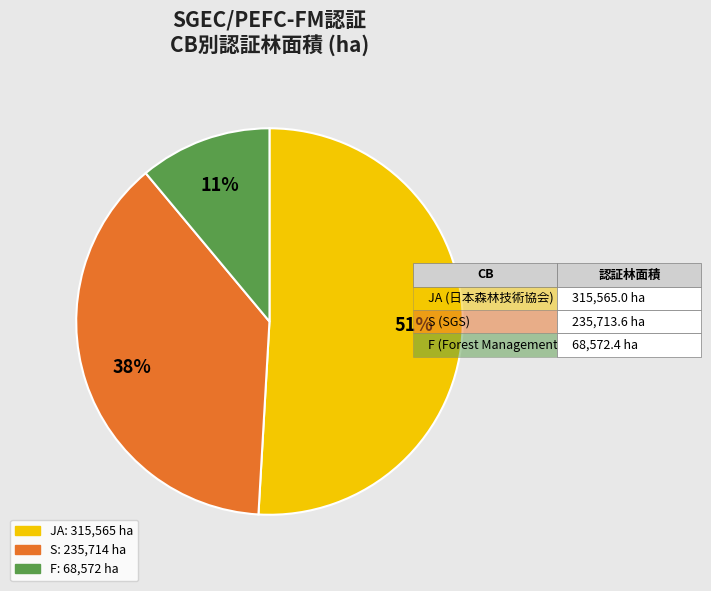

Is there a majority slice in this chart?

Yes